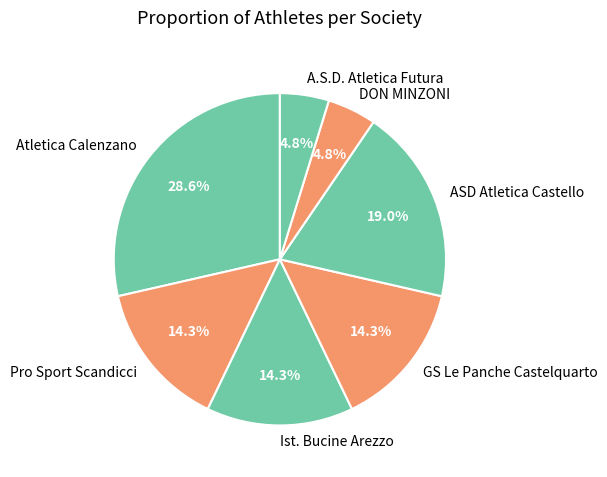

How many segments does this pie chart have?

7